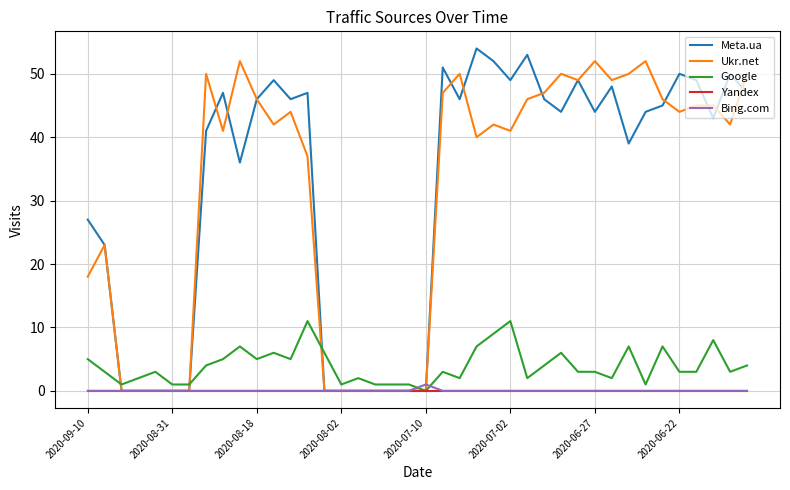

What is the maximum value for Ukr.net?

52